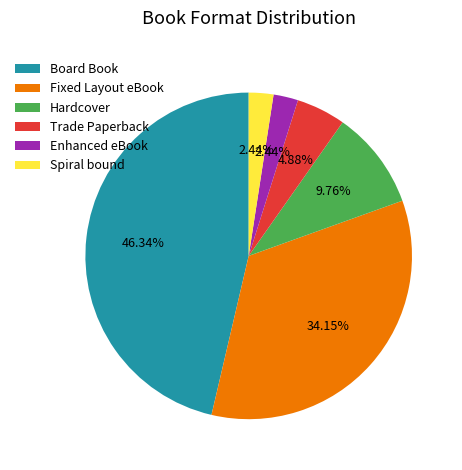

Is Hardcover the majority of the pie?

No